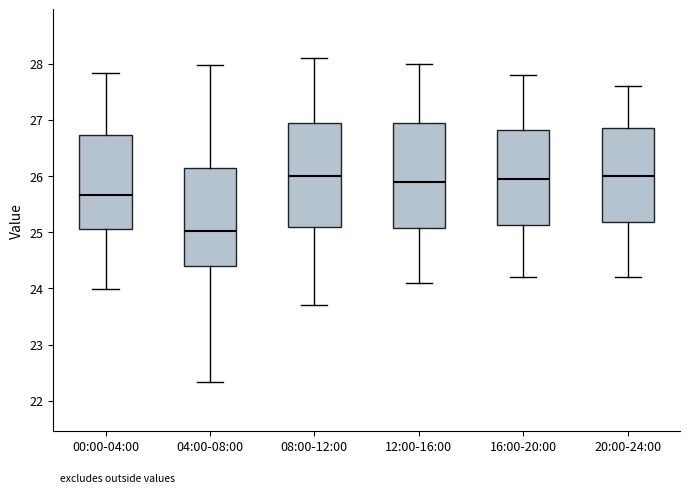

Reading left to right, read every box against the y-axis: the position of its median line, the range the box covers, and the ends of its whiskers. The values are not printed on the chart, so give them approximately, as read against the axis.

00:00-04:00: median 25.7, box 25.1 to 26.7, whiskers 24.0 to 27.8
04:00-08:00: median 25.0, box 24.4 to 26.1, whiskers 22.3 to 28.0
08:00-12:00: median 26.0, box 25.1 to 27.0, whiskers 23.7 to 28.1
12:00-16:00: median 25.9, box 25.1 to 27.0, whiskers 24.1 to 28.0
16:00-20:00: median 26.0, box 25.1 to 26.8, whiskers 24.2 to 27.8
20:00-24:00: median 26.0, box 25.2 to 26.9, whiskers 24.2 to 27.6